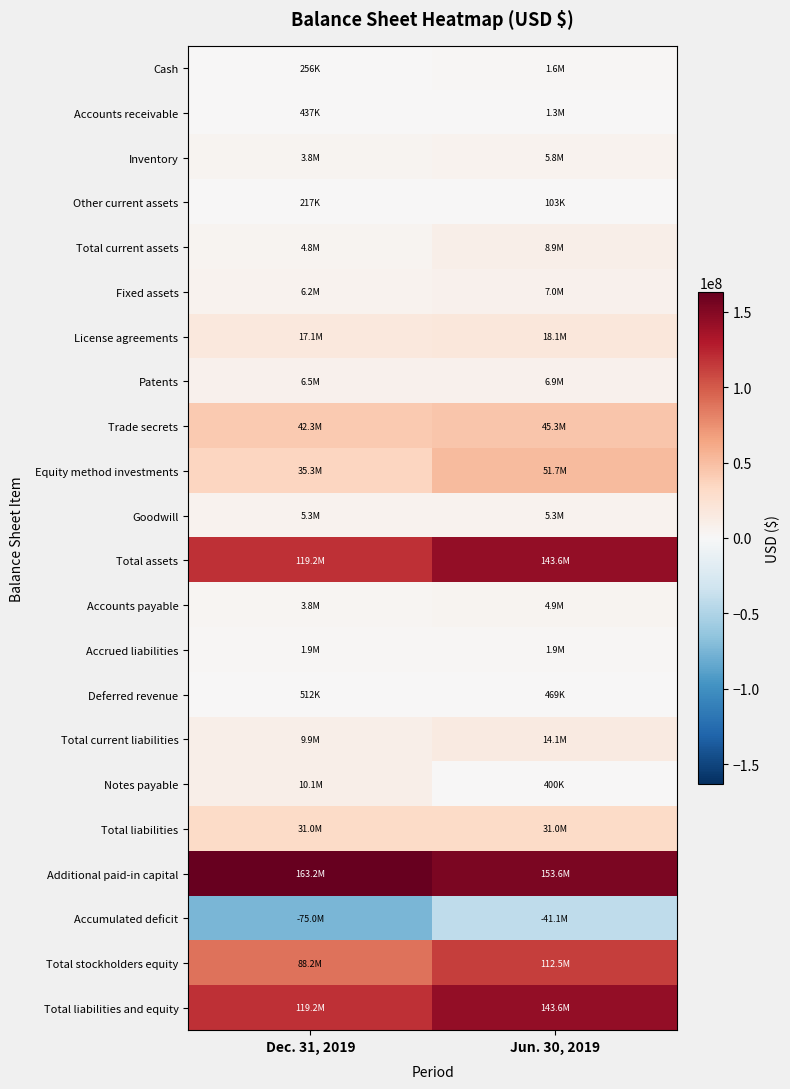

Reading left to right, list all the values displayed in this chart.

Cash: Dec. 31, 2019=255502	Jun. 30, 2019=1618244
Accounts receivable: Dec. 31, 2019=437377	Jun. 30, 2019=1250476
Inventory: Dec. 31, 2019=3845101	Jun. 30, 2019=5775185
Other current assets: Dec. 31, 2019=217224	Jun. 30, 2019=103080
Total current assets: Dec. 31, 2019=4755204	Jun. 30, 2019=8931428
Fixed assets: Dec. 31, 2019=6156360	Jun. 30, 2019=6974441
License agreements: Dec. 31, 2019=17063522	Jun. 30, 2019=18062315
Patents: Dec. 31, 2019=6468137	Jun. 30, 2019=6850490
Trade secrets: Dec. 31, 2019=42307169	Jun. 30, 2019=45336335
Equity method investments: Dec. 31, 2019=35329167	Jun. 30, 2019=51717719
Goodwill: Dec. 31, 2019=5254451	Jun. 30, 2019=5254451
Total assets: Dec. 31, 2019=119214242	Jun. 30, 2019=143578185
Accounts payable: Dec. 31, 2019=3823829	Jun. 30, 2019=4943178
Accrued liabilities: Dec. 31, 2019=1931818	Jun. 30, 2019=1857771
Deferred revenue: Dec. 31, 2019=512280	Jun. 30, 2019=469376
Total current liabilities: Dec. 31, 2019=9928389	Jun. 30, 2019=14074813
Notes payable: Dec. 31, 2019=10080000	Jun. 30, 2019=400000
Total liabilities: Dec. 31, 2019=30980261	Jun. 30, 2019=31041722
Additional paid-in capital: Dec. 31, 2019=163224275	Jun. 30, 2019=153604830
Accumulated deficit: Dec. 31, 2019=-74970125	Jun. 30, 2019=-41102849
Total stockholders equity: Dec. 31, 2019=88233981	Jun. 30, 2019=112536463
Total liabilities and equity: Dec. 31, 2019=119214242	Jun. 30, 2019=143578185